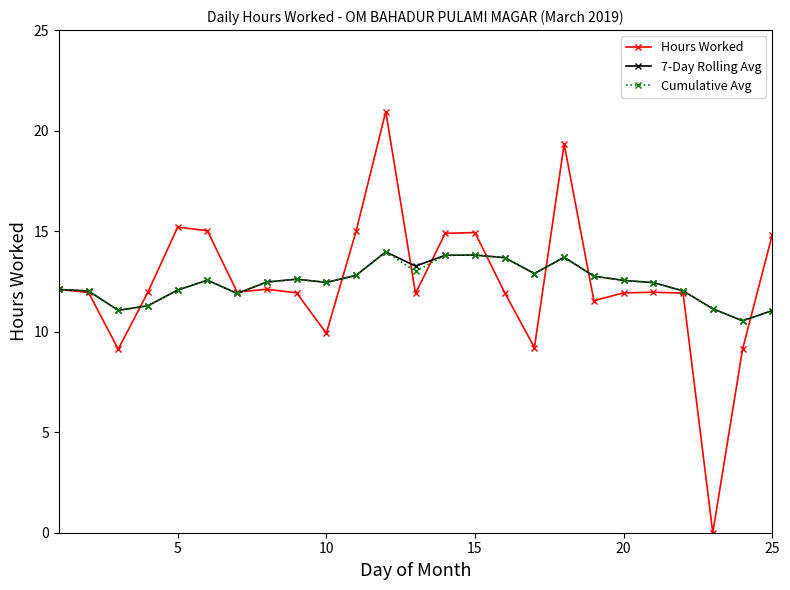

What is the difference between the maximum and minimum values in the 7-Day Rolling Avg series?

3.4